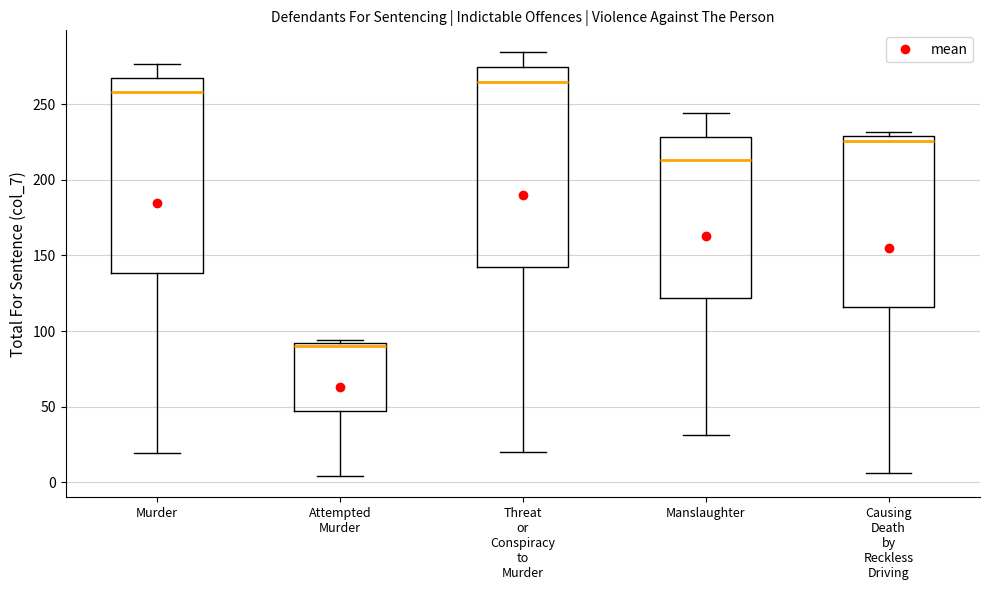

Where does the lower whisker of the box for Threat or Conspiracy to Murder end on the y-axis? The values are not printed on the chart, so give them approximately, as read against the axis.

20